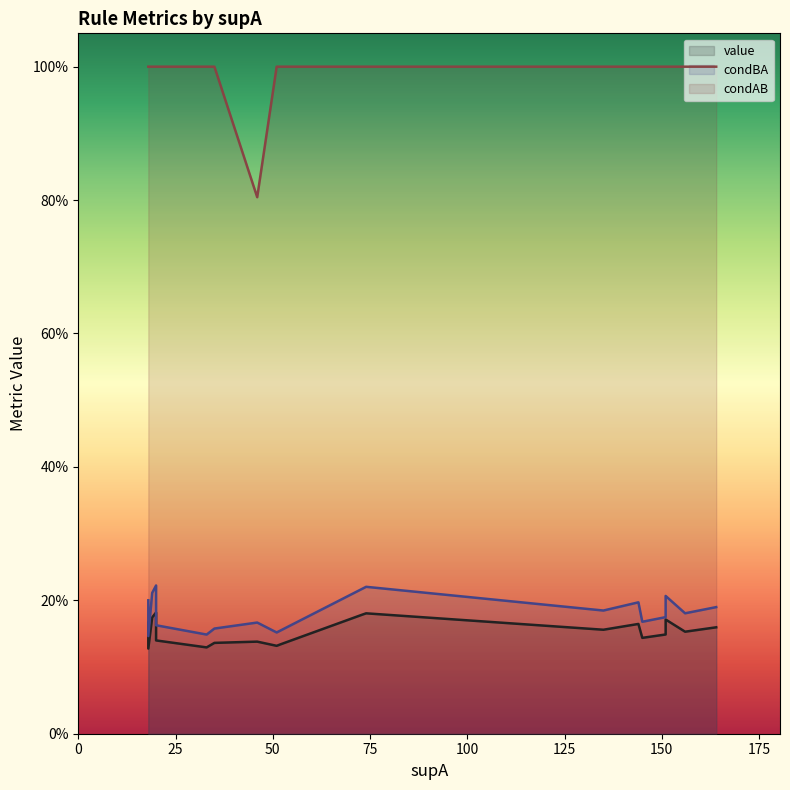

At how many categories does at least one series exceed 0?

20